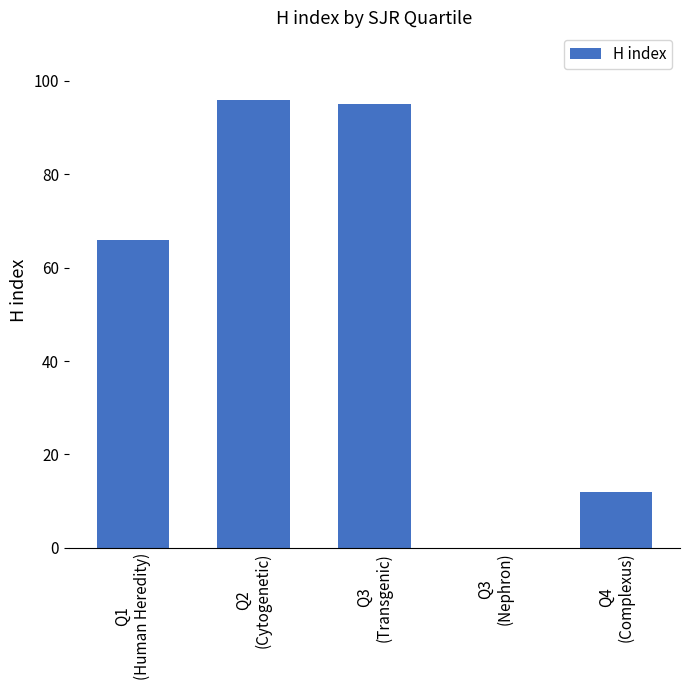

How many categories are shown in the chart?

5